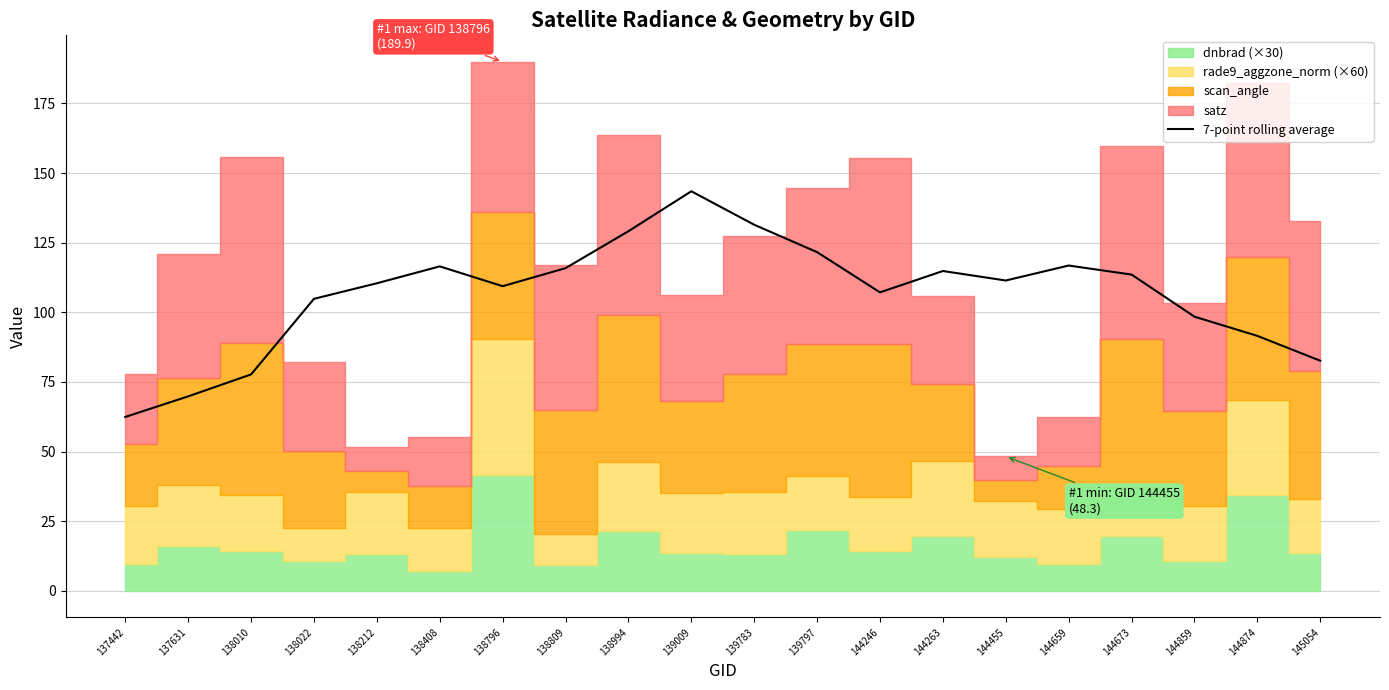

Which category has the highest value across all series?

139009